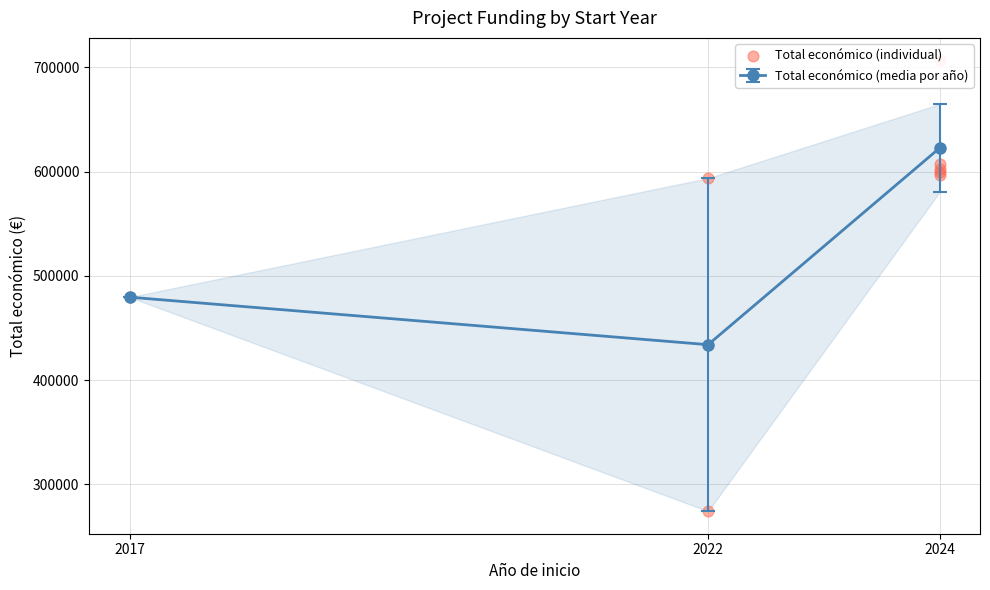

What is the value of the Total económico (media por año) point at the 1st from the left?

479545.0